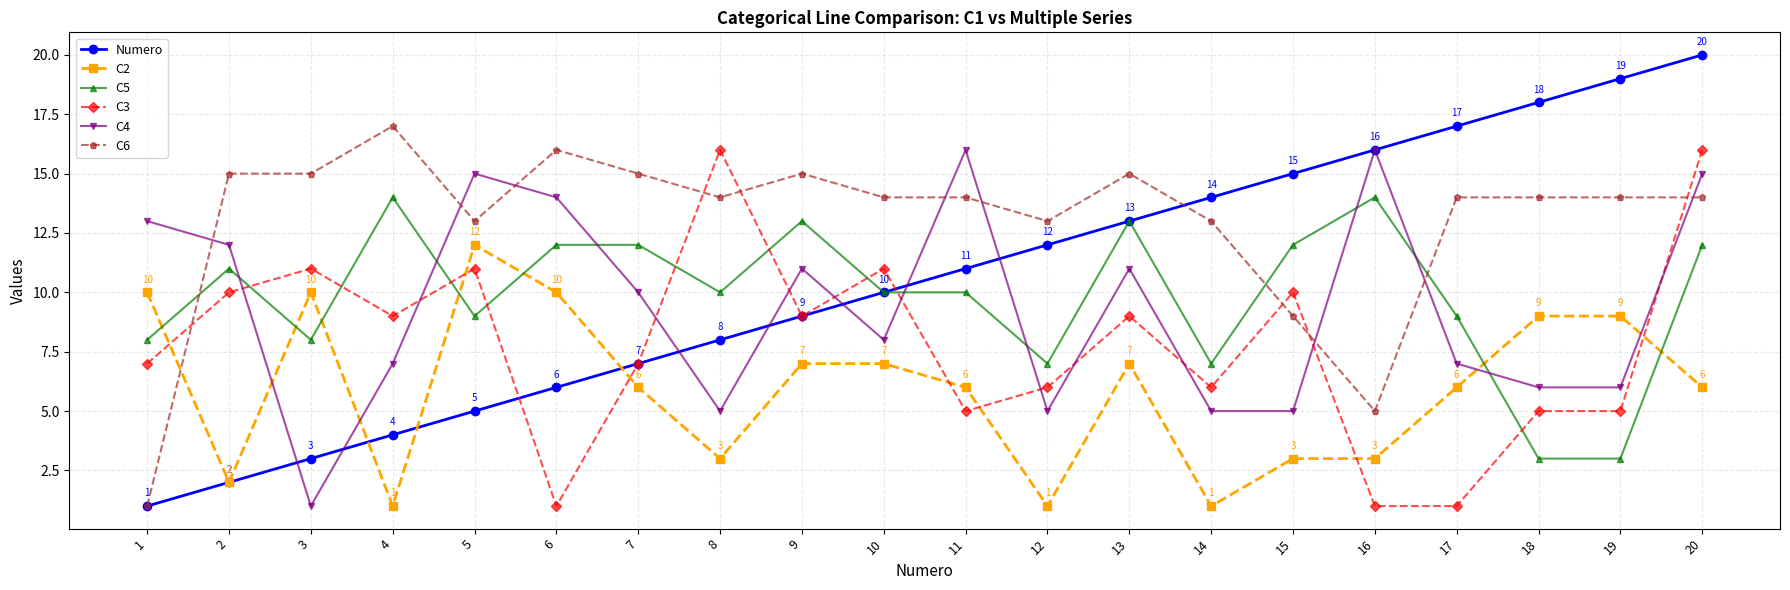

Between which two adjacent categories do C5 and C2 first intersect?

1 and 2